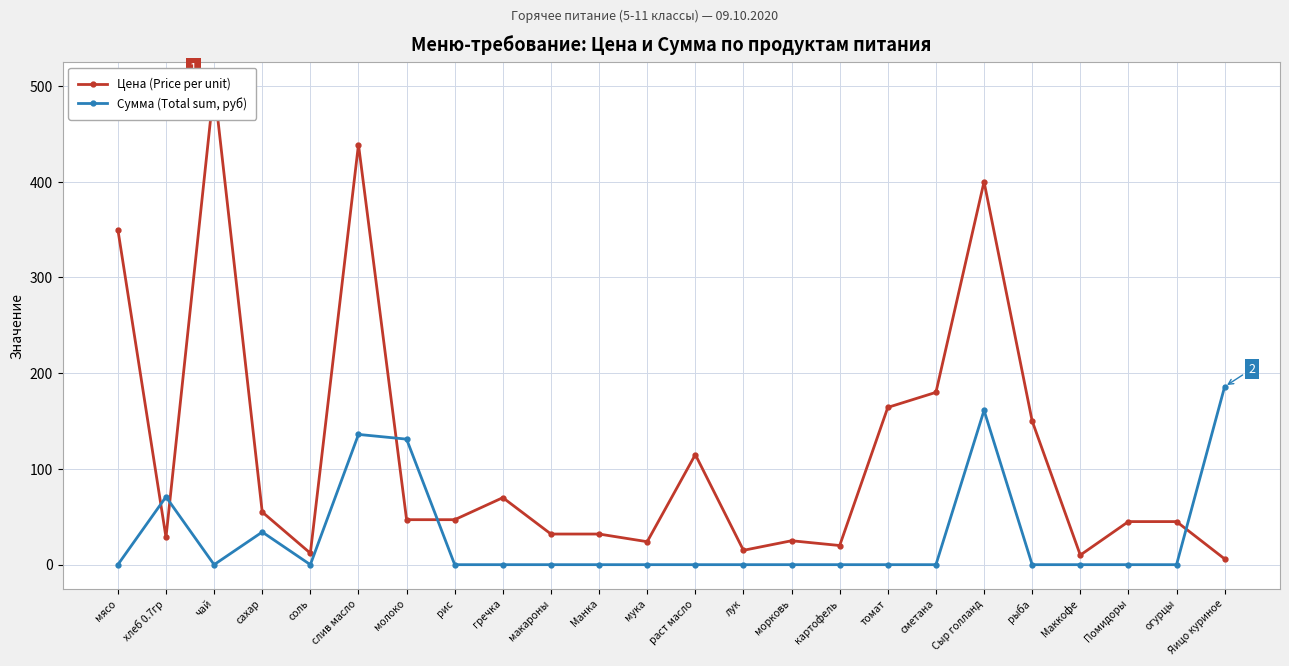

True or false: Сумма (Total sum, руб) and Цена (Price per unit) intersect in this chart.

True